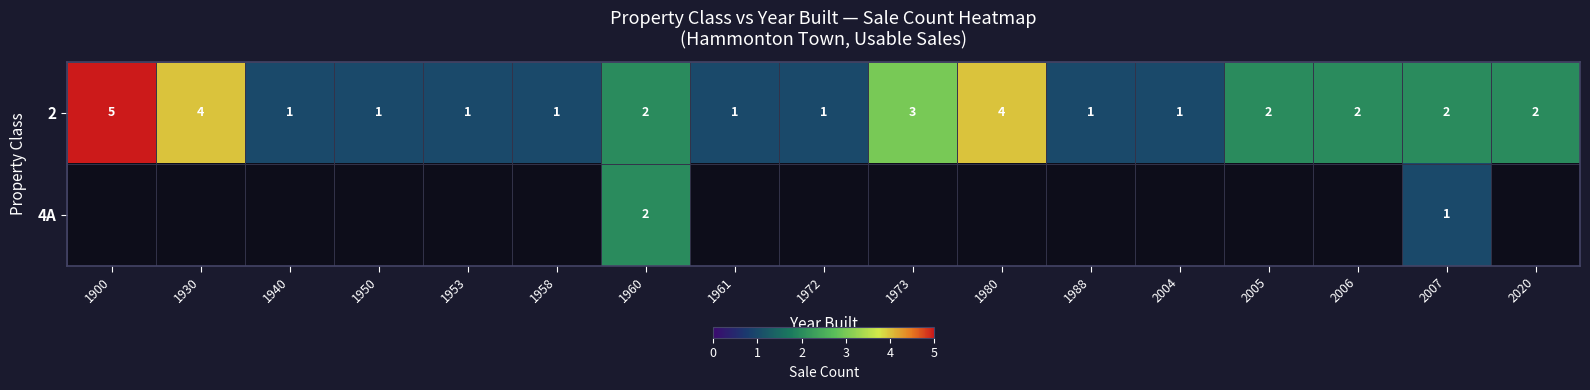

Is it true that 4A equals 2 at 2007?

False